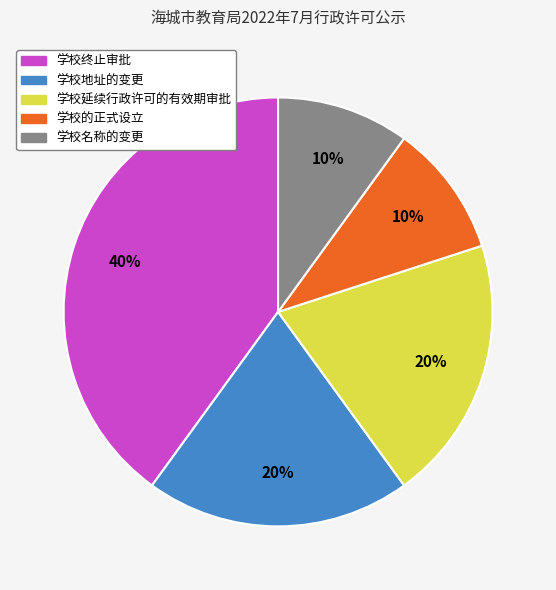

How many segments does this pie chart have?

5